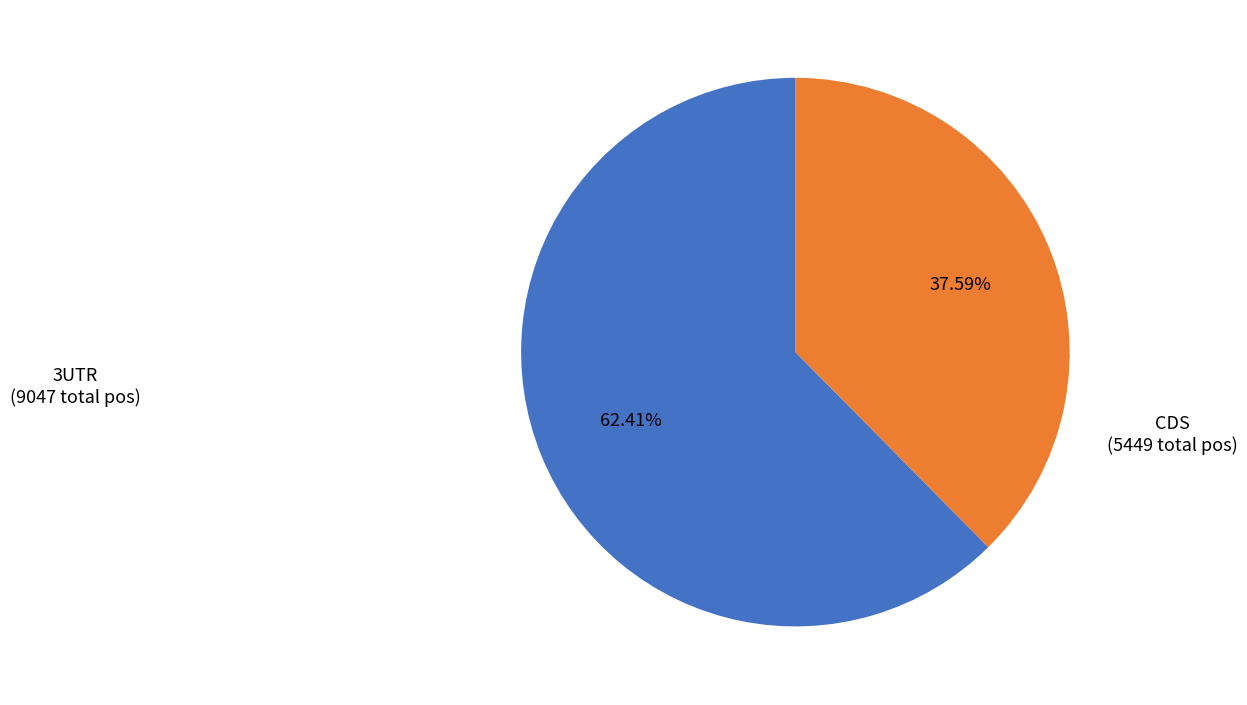

Is there a majority slice in this chart?

Yes